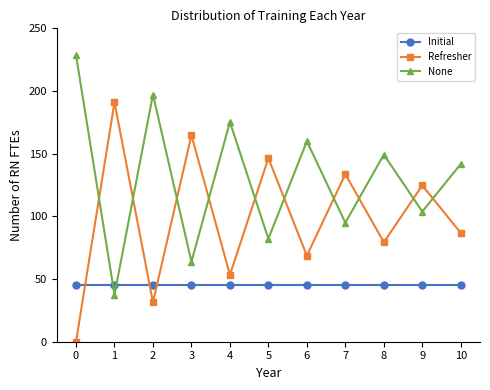

True or false: Initial and Refresher intersect in this chart.

True